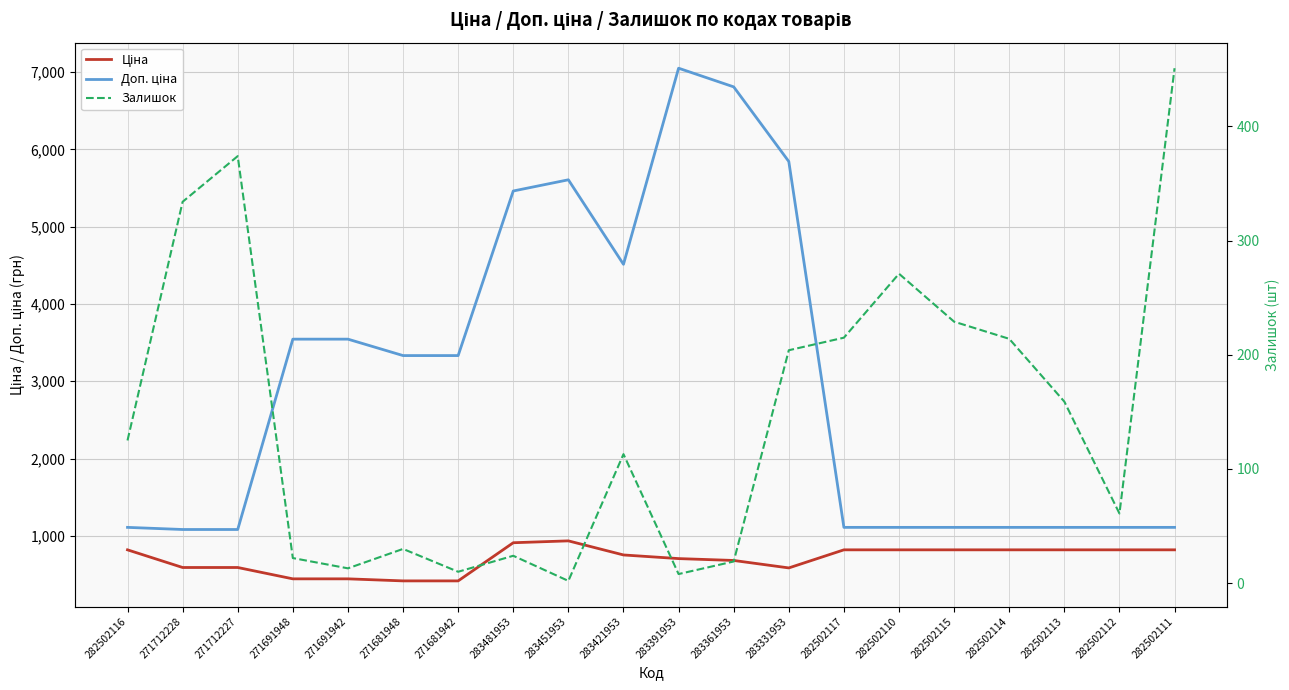

Where is the first local maximum for Ціна?

283451953